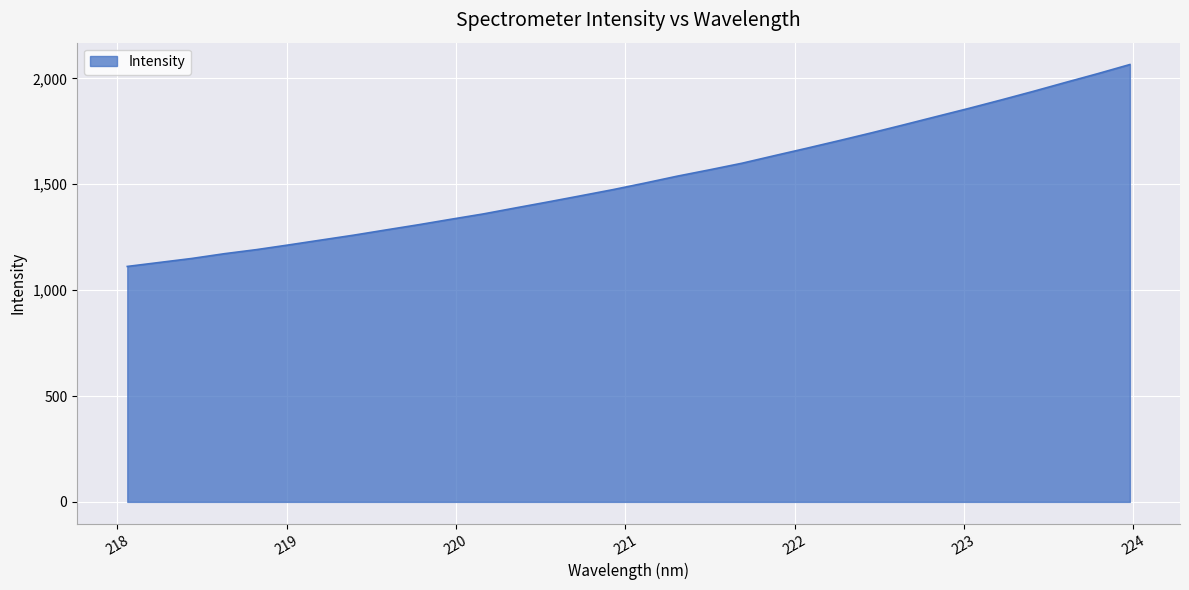

What is the greatest value displayed?

2065.6